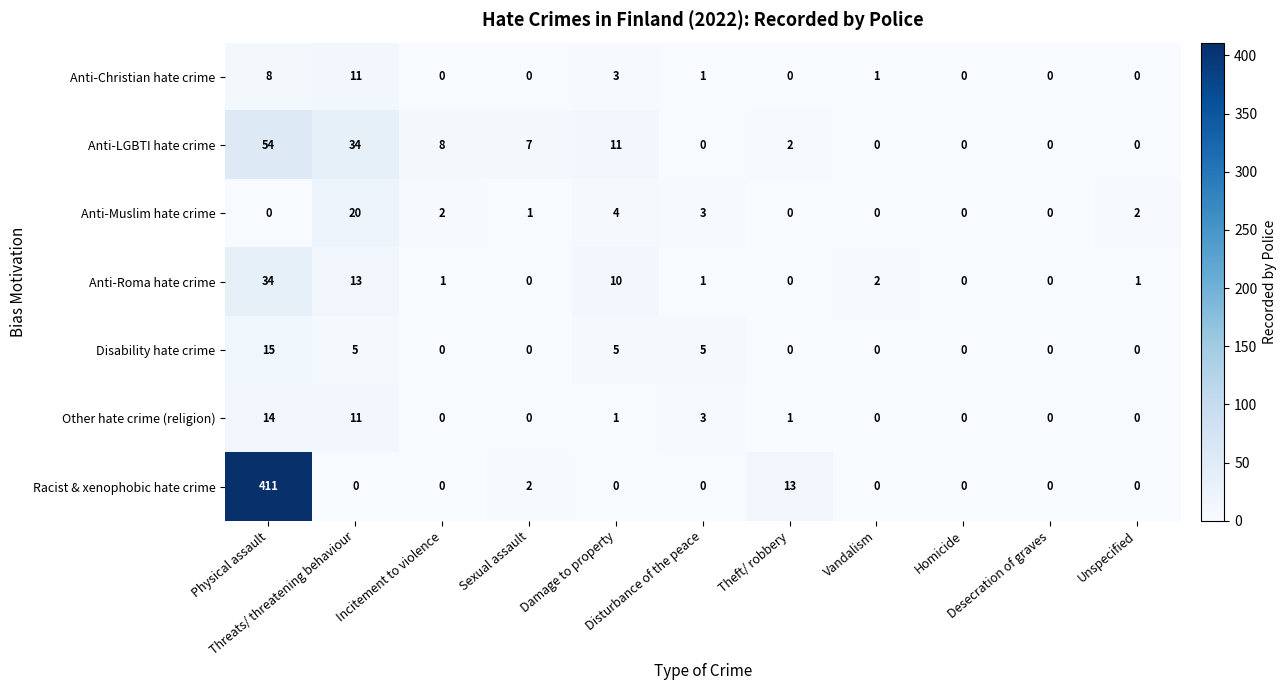

Between Physical assault and Unspecified, which series saw the biggest shift?

Racist & xenophobic hate crime